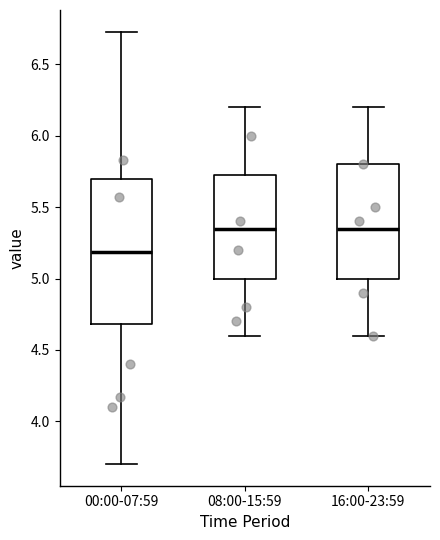

Which box's median line is the lowest?

00:00-07:59